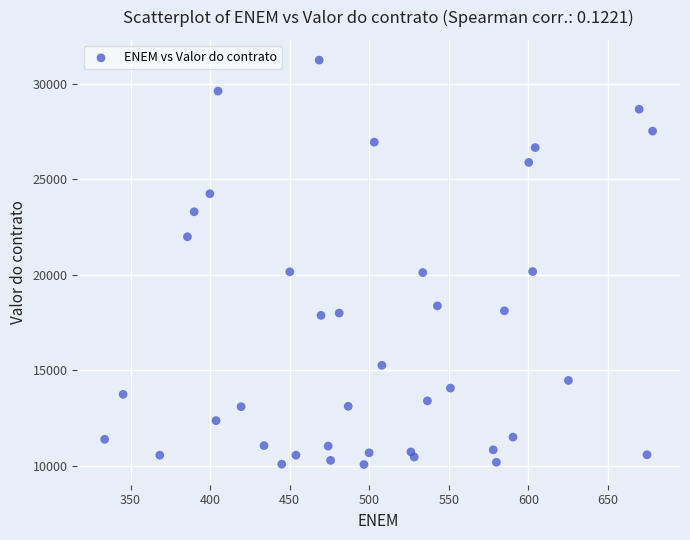

What is the range of X values (max minus min)?

344.4